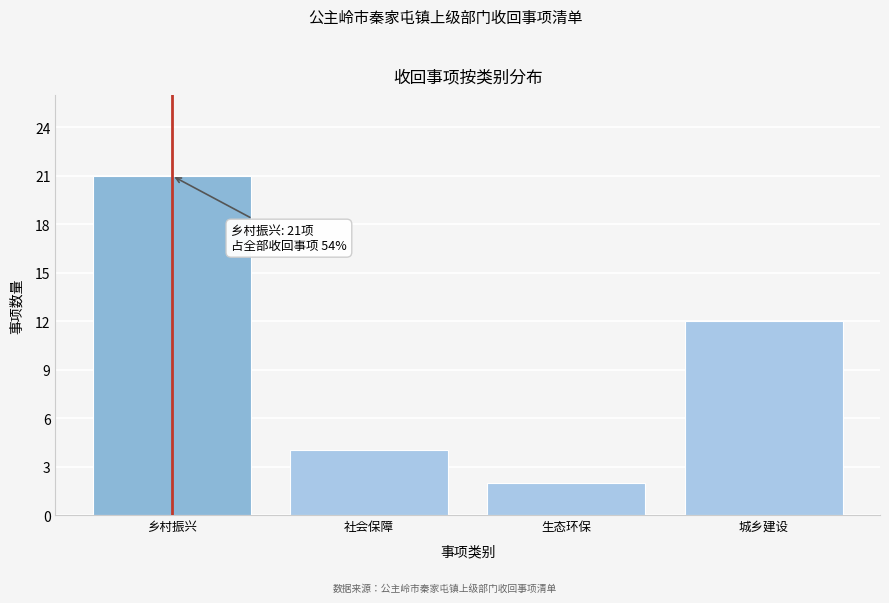

Reading left to right, list all the values displayed in this chart.

乡村振兴=21	社会保障=4	生态环保=2	城乡建设=12